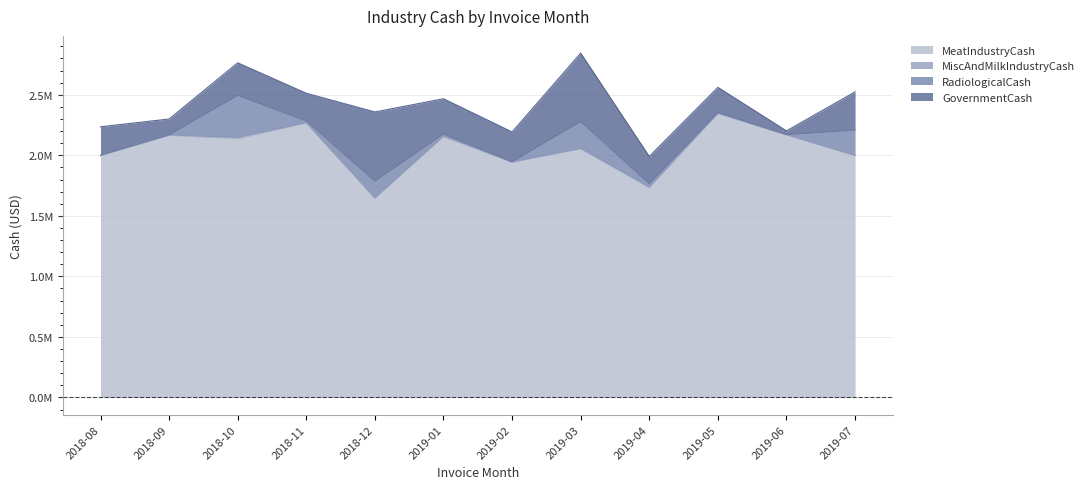

True or false: MeatIndustryCash and RadiologicalCash intersect in this chart.

False